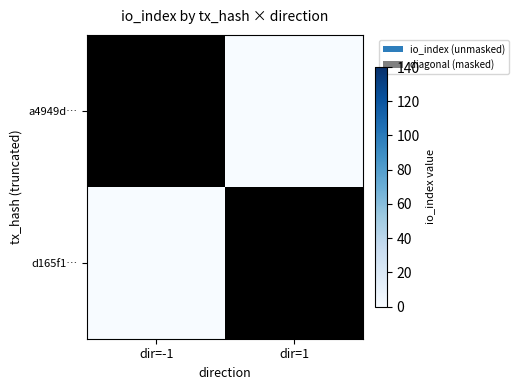

Which has a higher value, dir=-1 or dir=1?

dir=-1